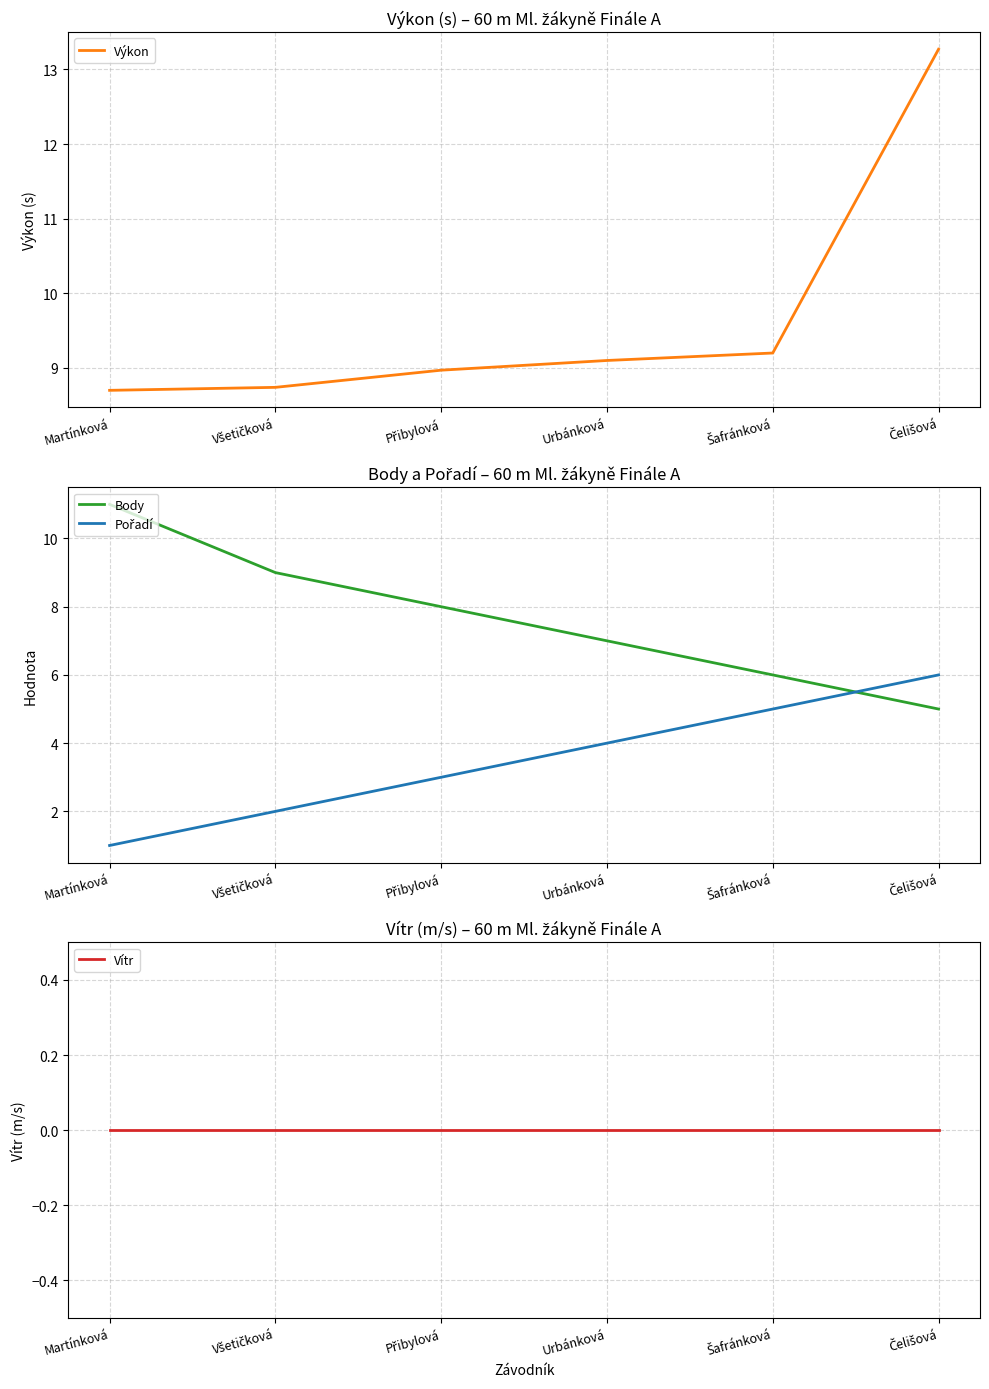

How many data points in Výkon are less than 9?

3